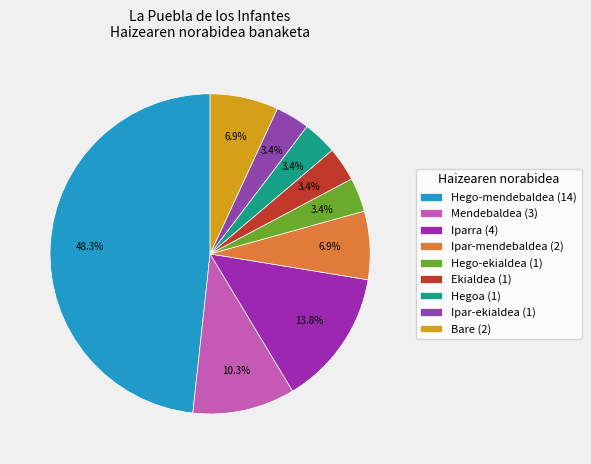

To the nearest percent, what percentage of the pie is Hego-mendebaldea?

48%